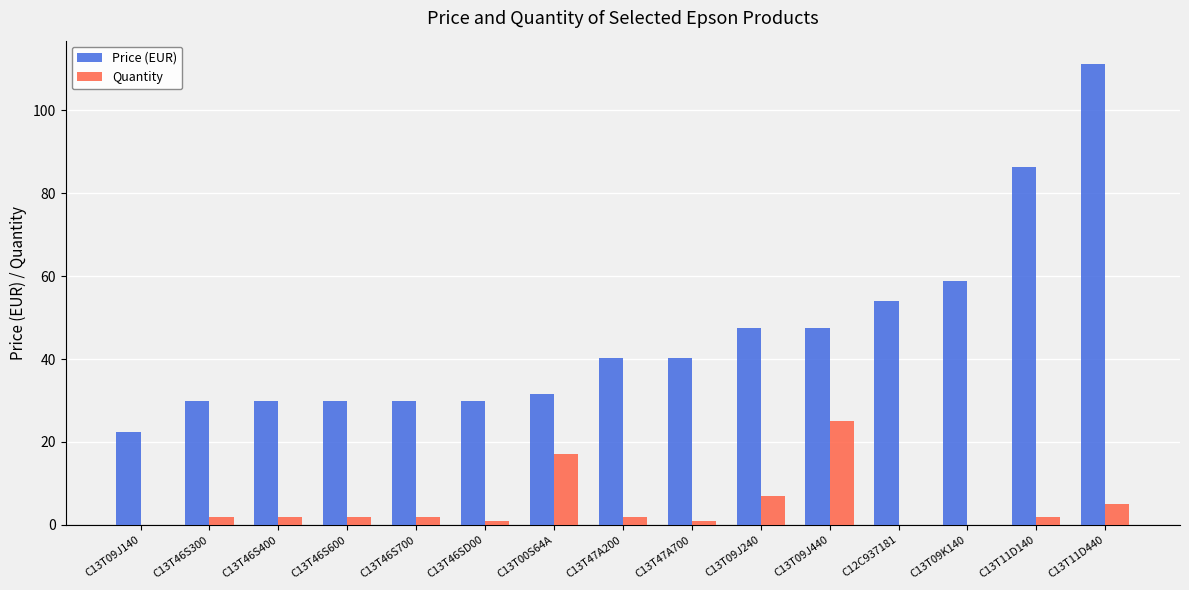

True or false: Quantity has a value of 2.0 at C13T47A200.

True